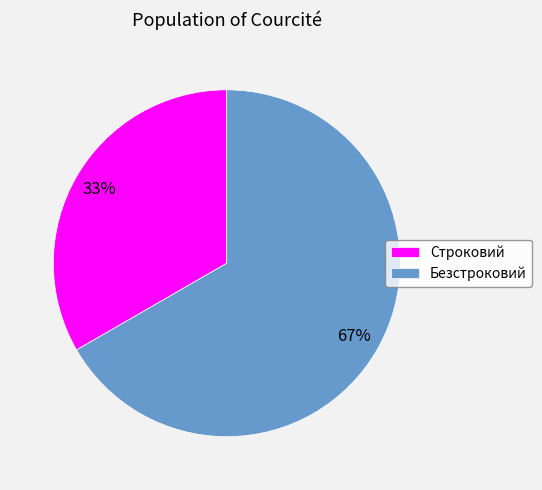

How many slices are in this pie chart?

2